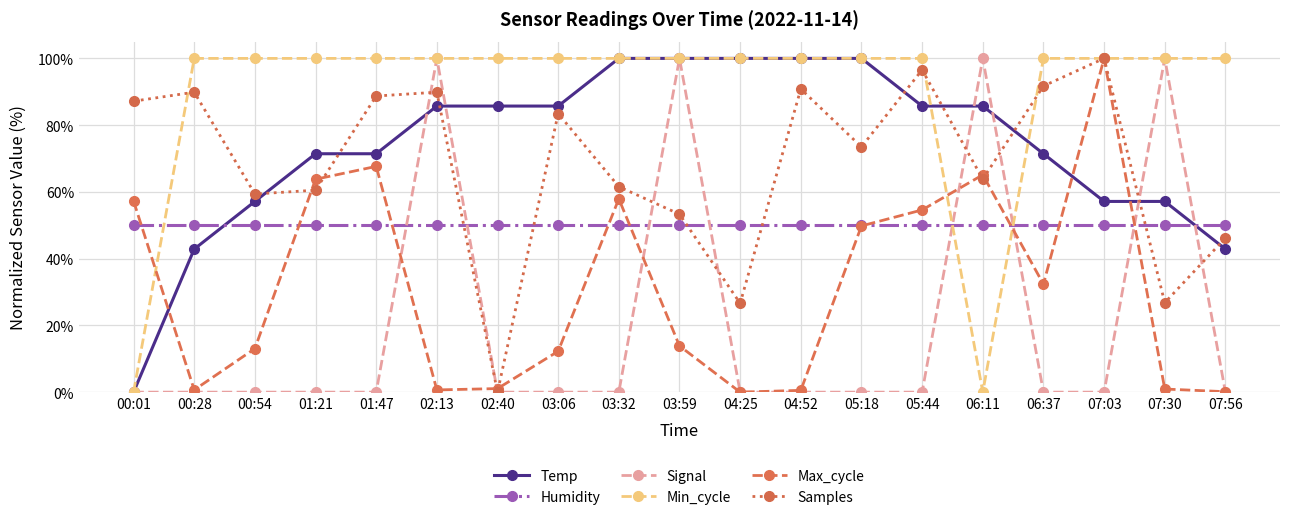

At which category does Max_cycle reach its first local valley?

00:28